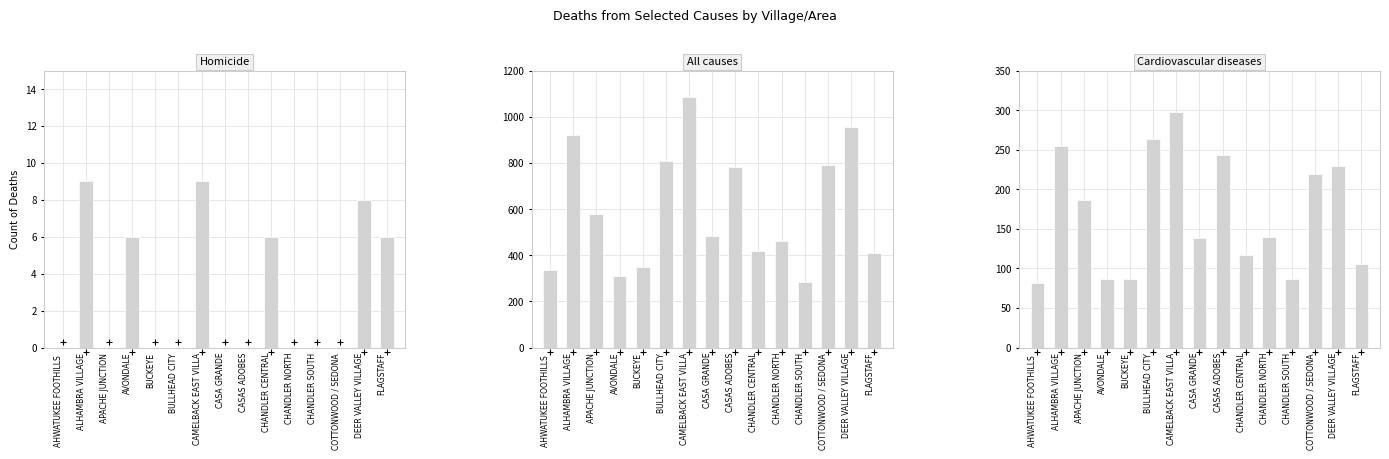

The All causes series shows 291 at CHANDLER NORTH. True or false?

False